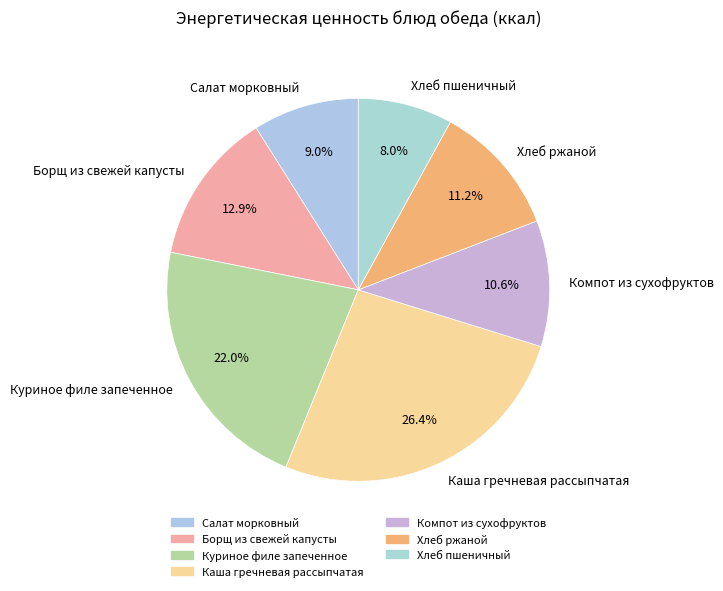

Count the number of slices in the pie.

7